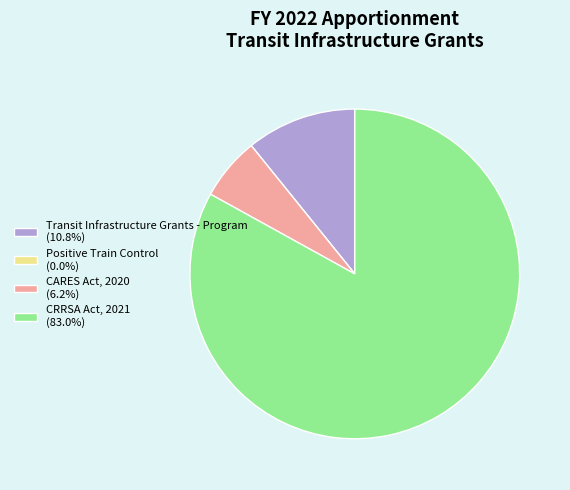

Which category has the biggest portion of the pie?

CRRSA Act, 2021